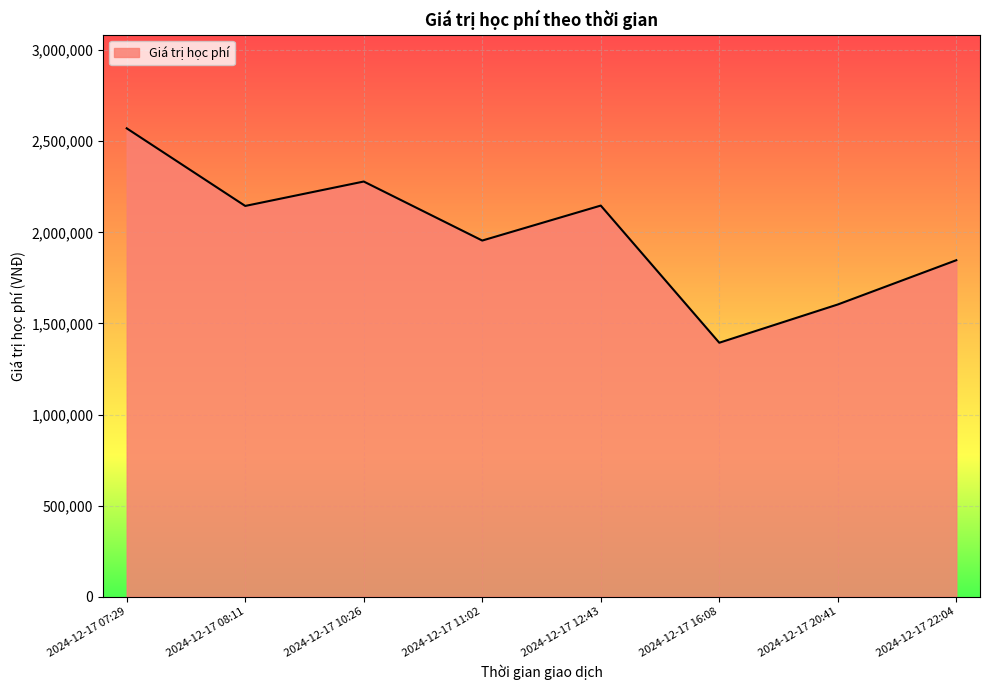

At which label does the data first exceed 2145000?

2024-12-17 07:29